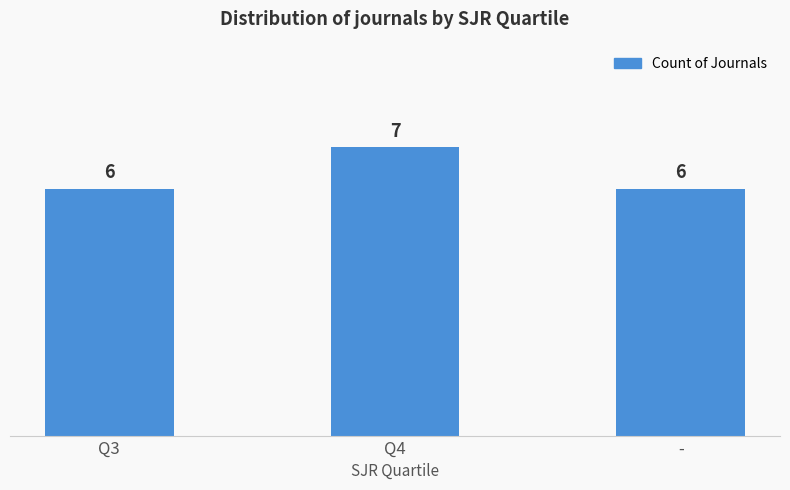

The chart shows a value of 2 at Q4. True or false?

False